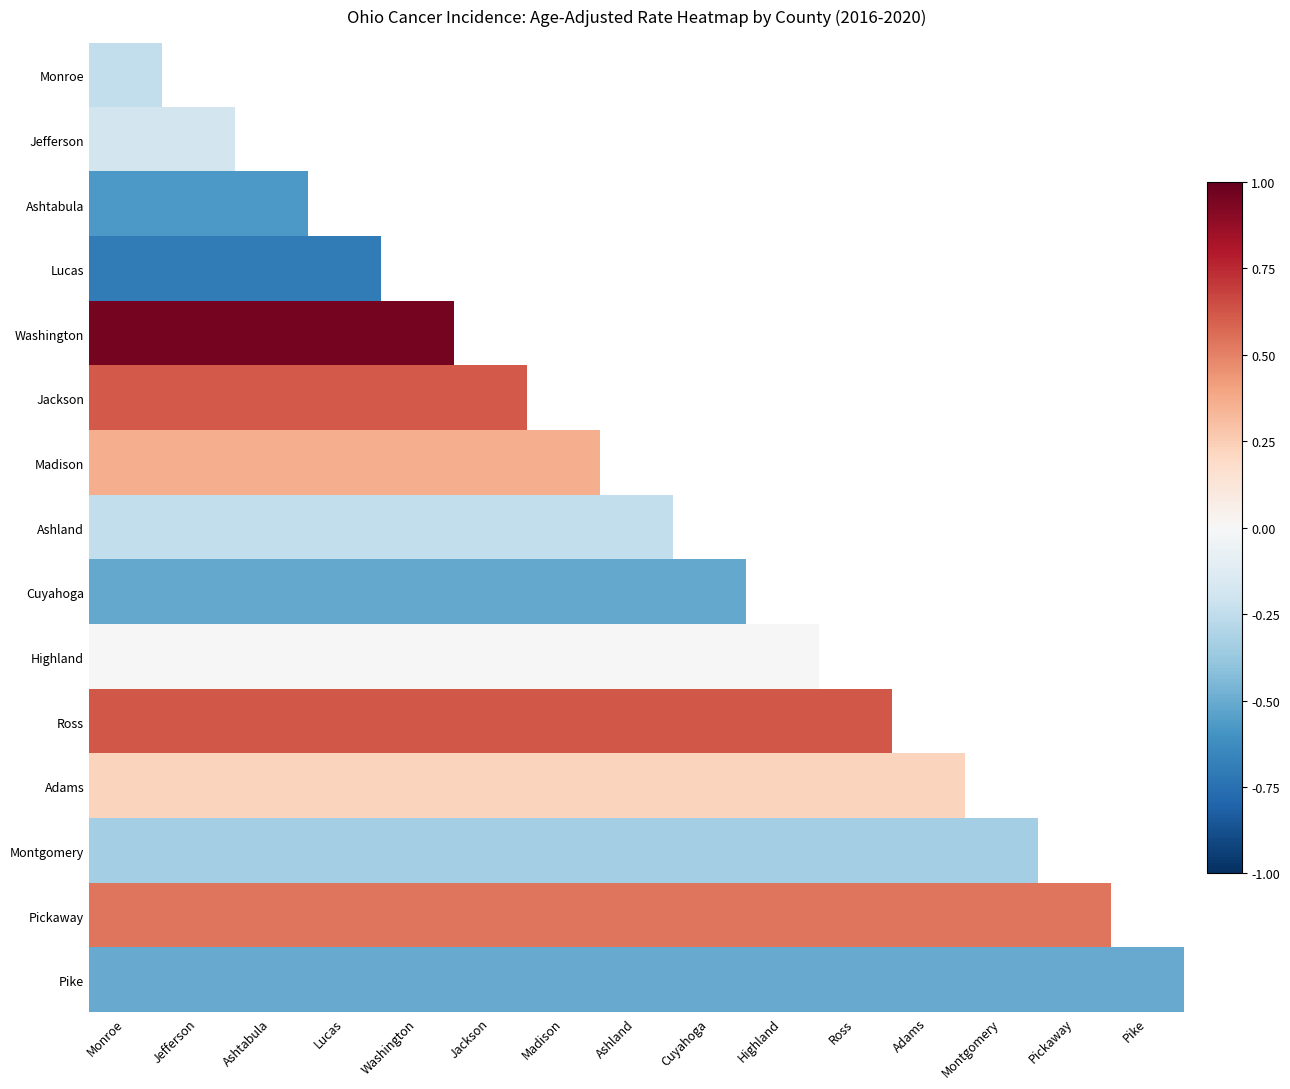

How many categories are shown in the chart?

15